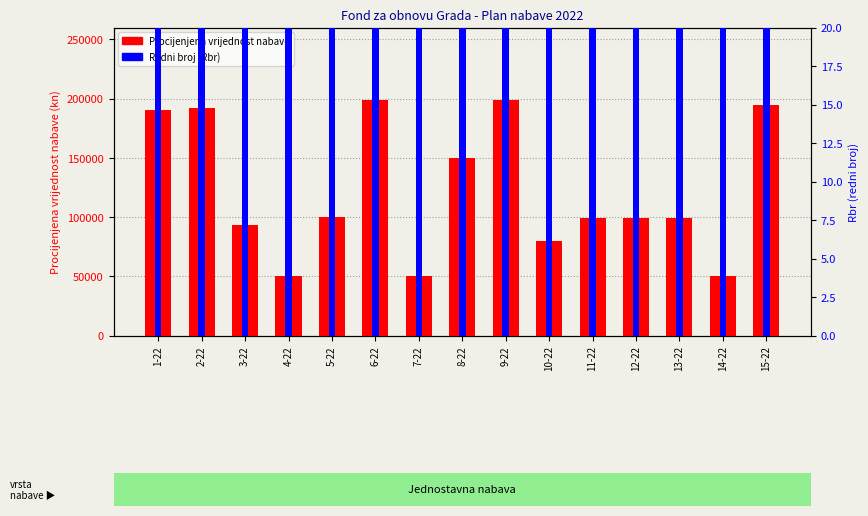

What position from the left is 3-22?

3